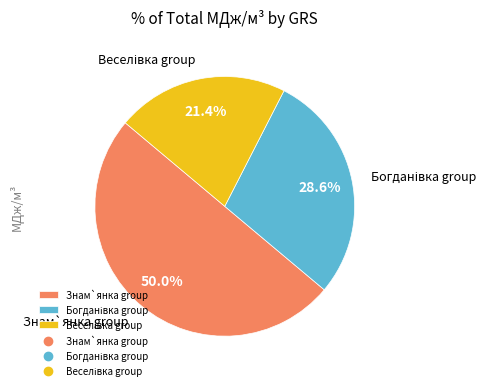

What is the largest slice in the pie chart?

Знам`янка group